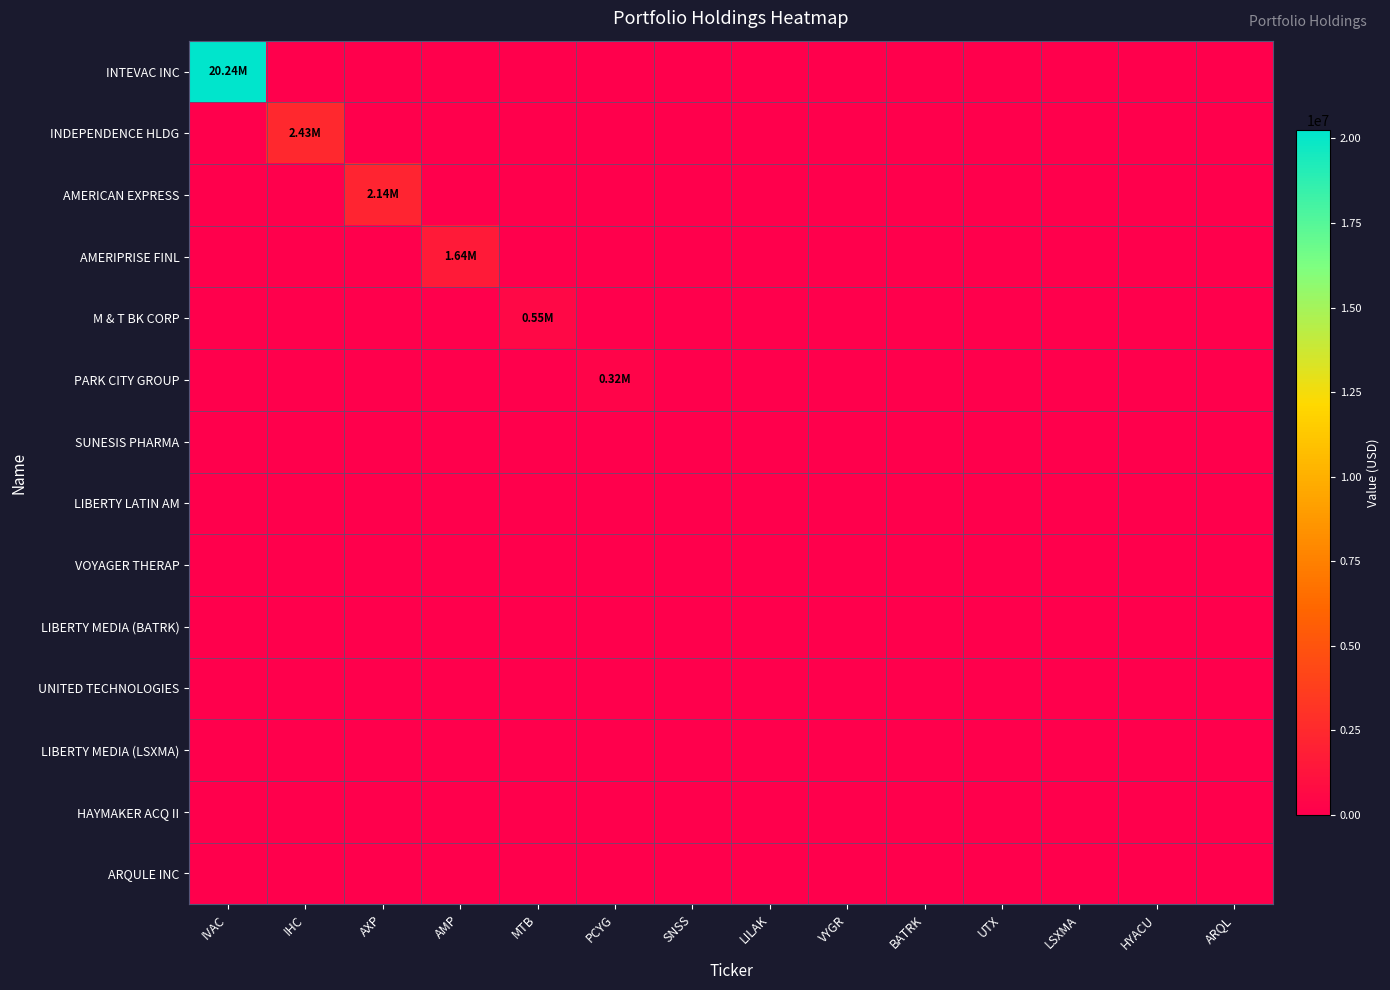

How many data points does each series have?

14